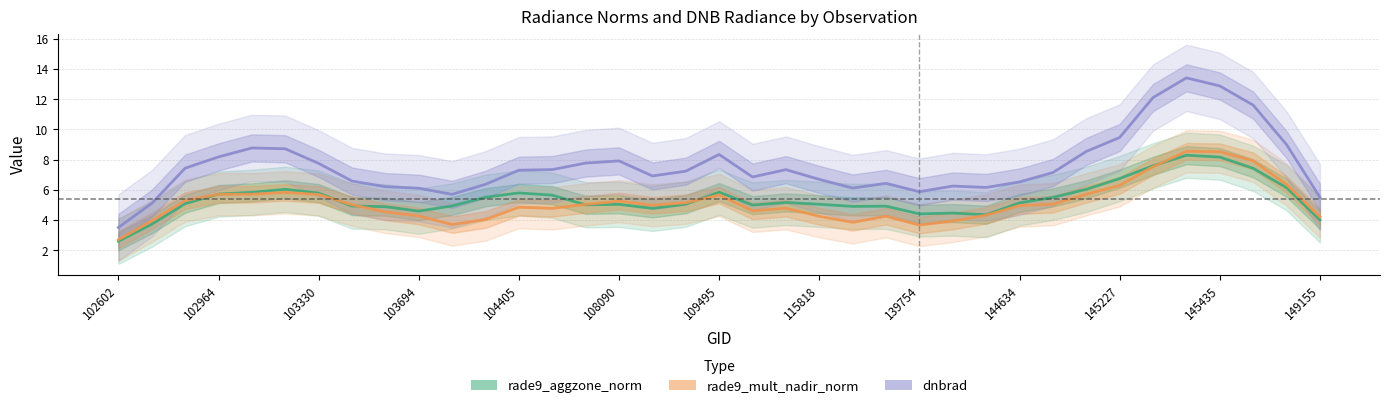

At how many categories does at least one series exceed 6?

32